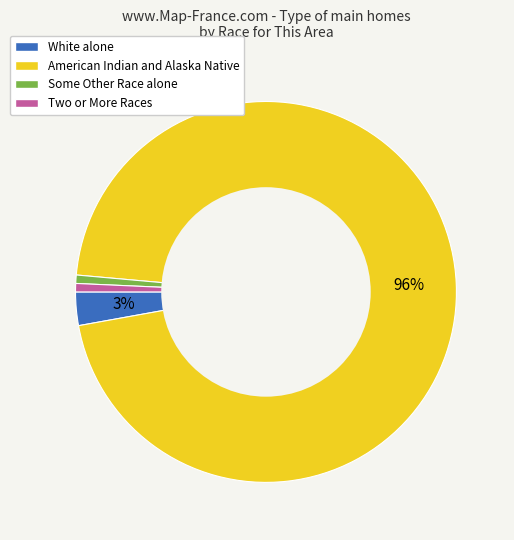

To the nearest percent, what is the average slice percentage?

25%